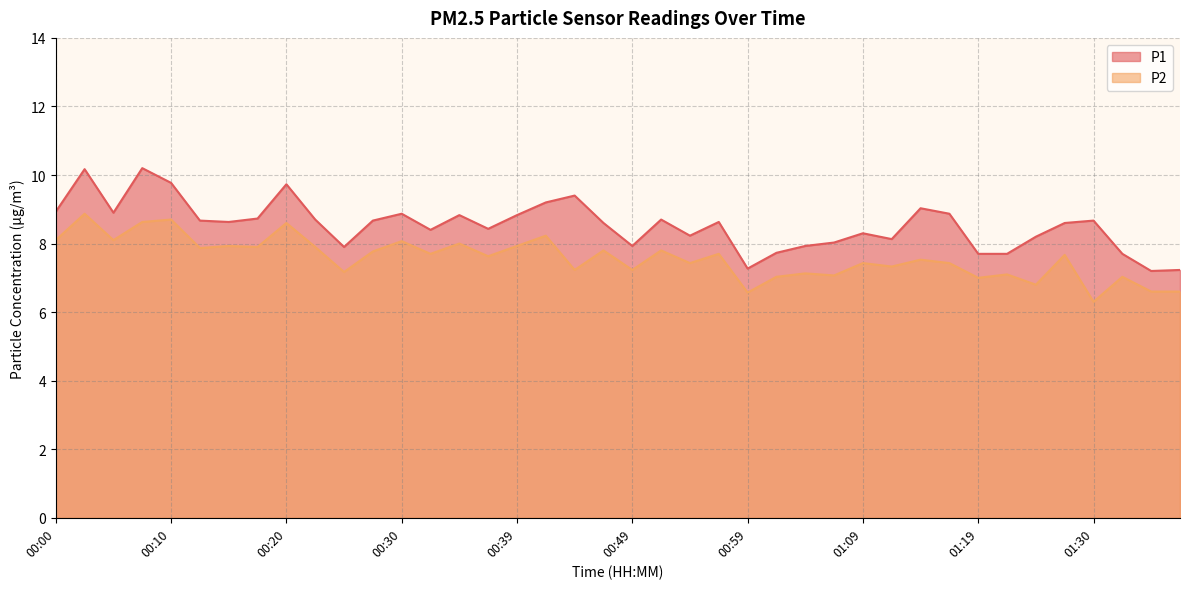

Between 01:19 and 00:22, which is larger?

00:22